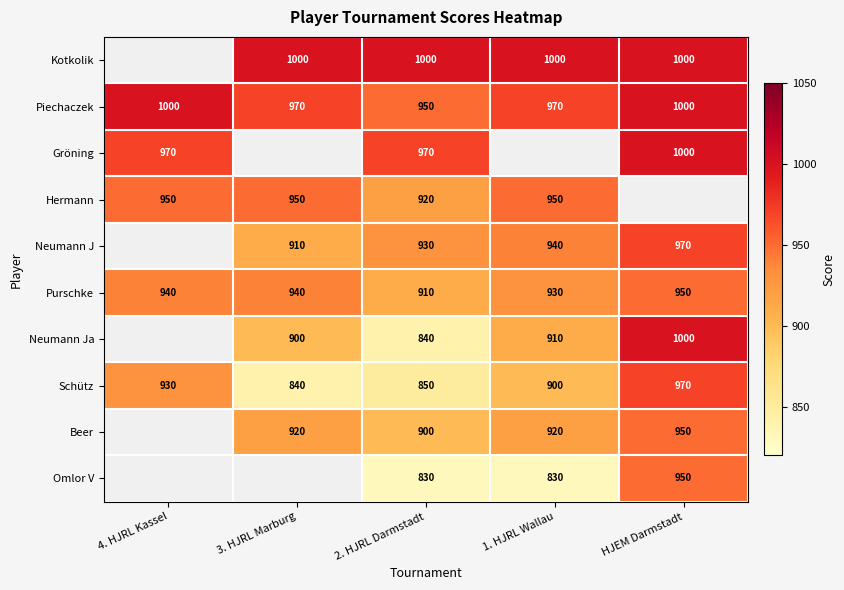

At which category is the sum across all series the highest?

2. HJRL Darmstadt